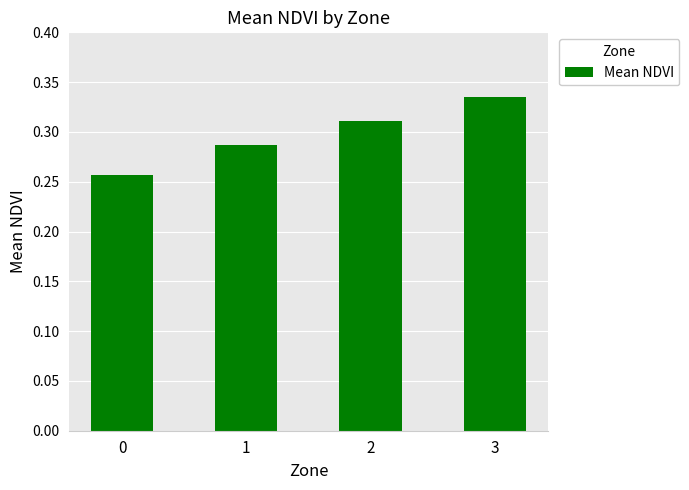

Does the chart contain stacked bars?

No